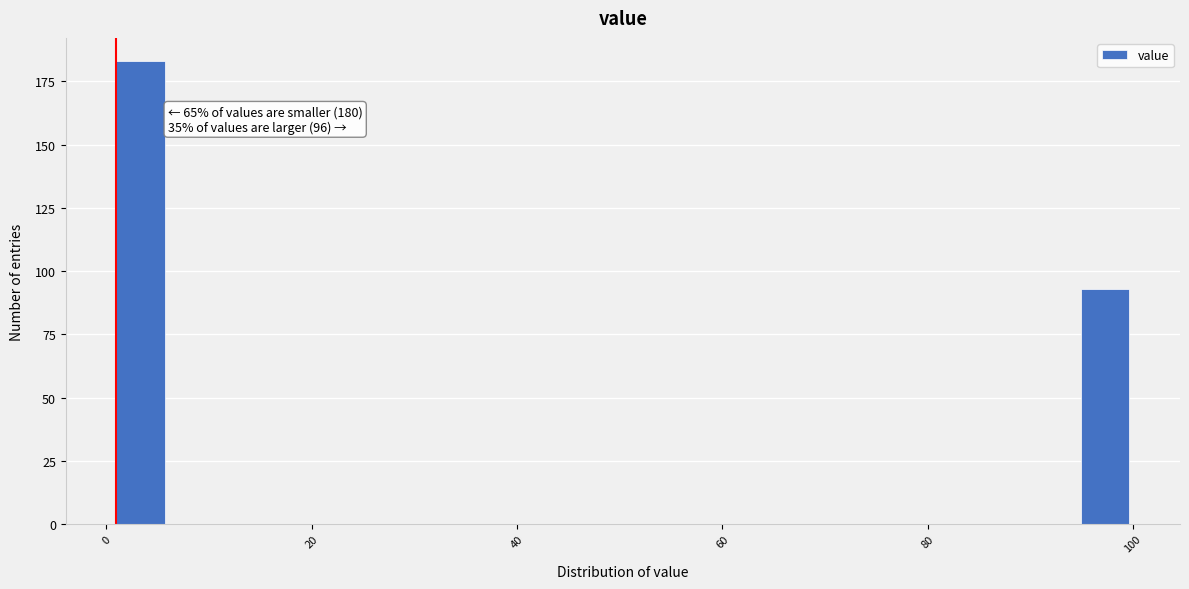

Around what value on the x-axis is the tallest bar? Give the approximate position of its centre, as read against the axis.

4